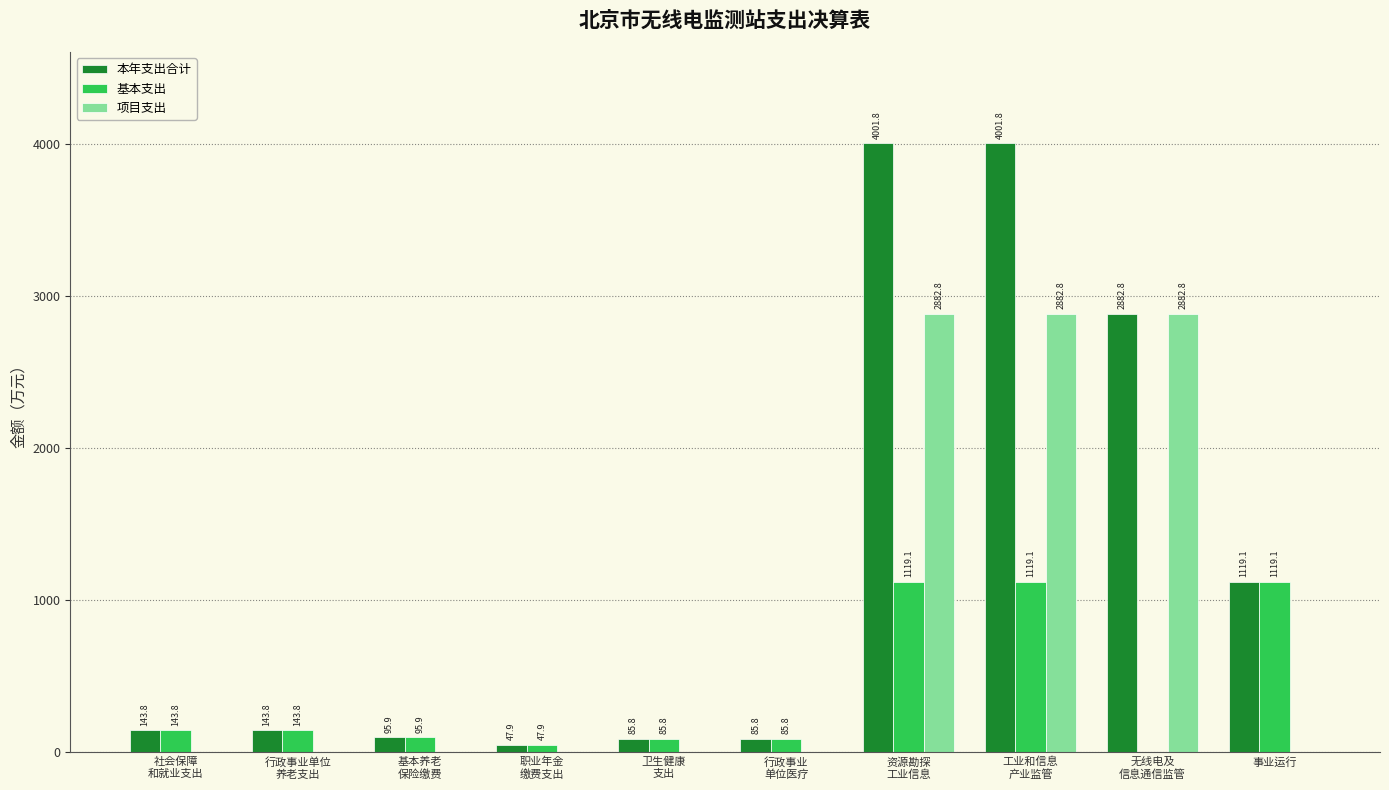

Read the 本年支出合计 value at 事业运行.

1119.1